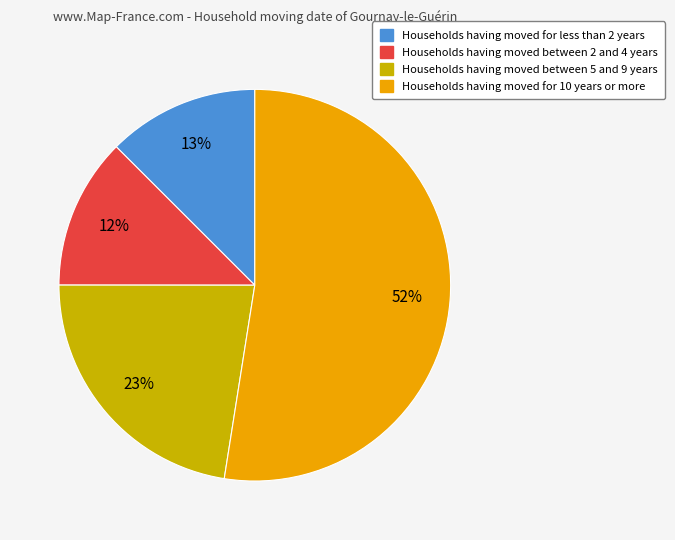

How many slices are in this pie chart?

4